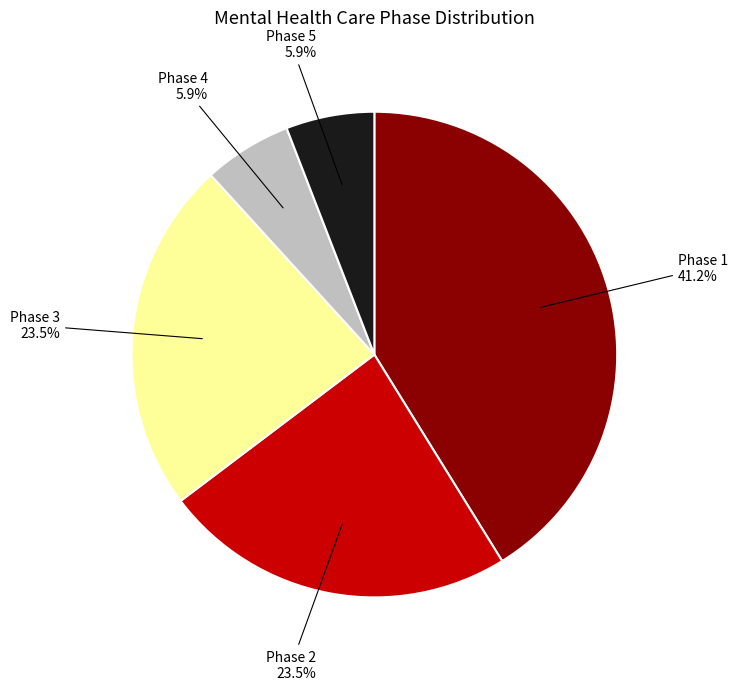

What percentage is the Phase 5 slice, to the nearest percent?

6%